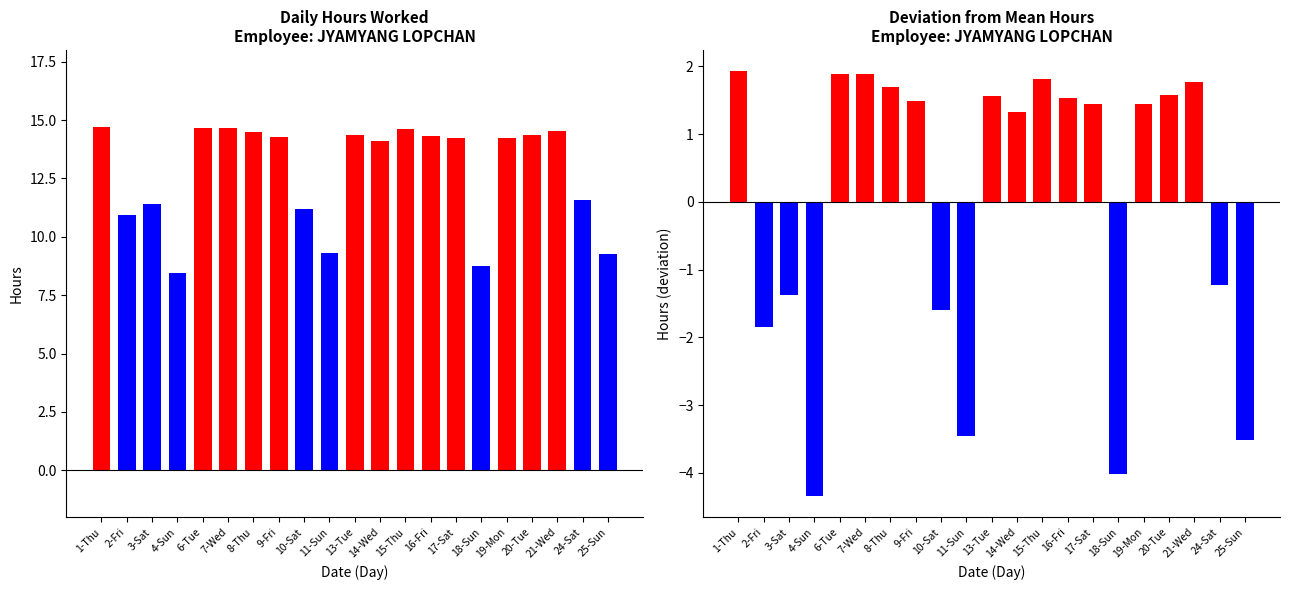

What is the value of the Low (Hours Worked) bar at the 9th from the left?

11.2